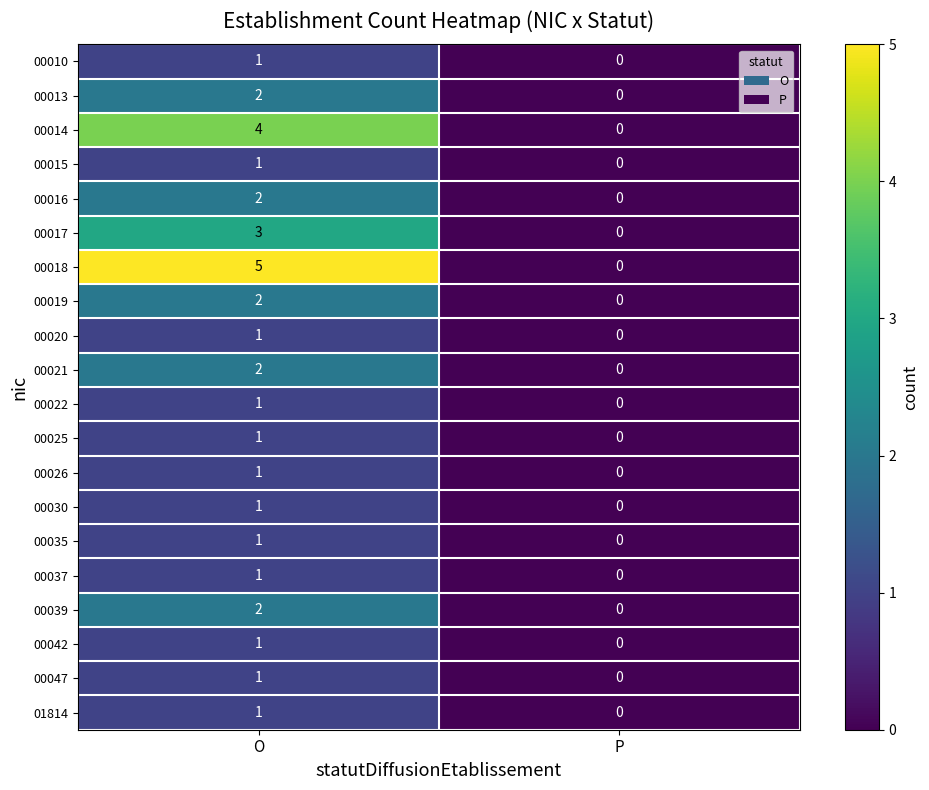

How many distinct data groups are displayed?

20